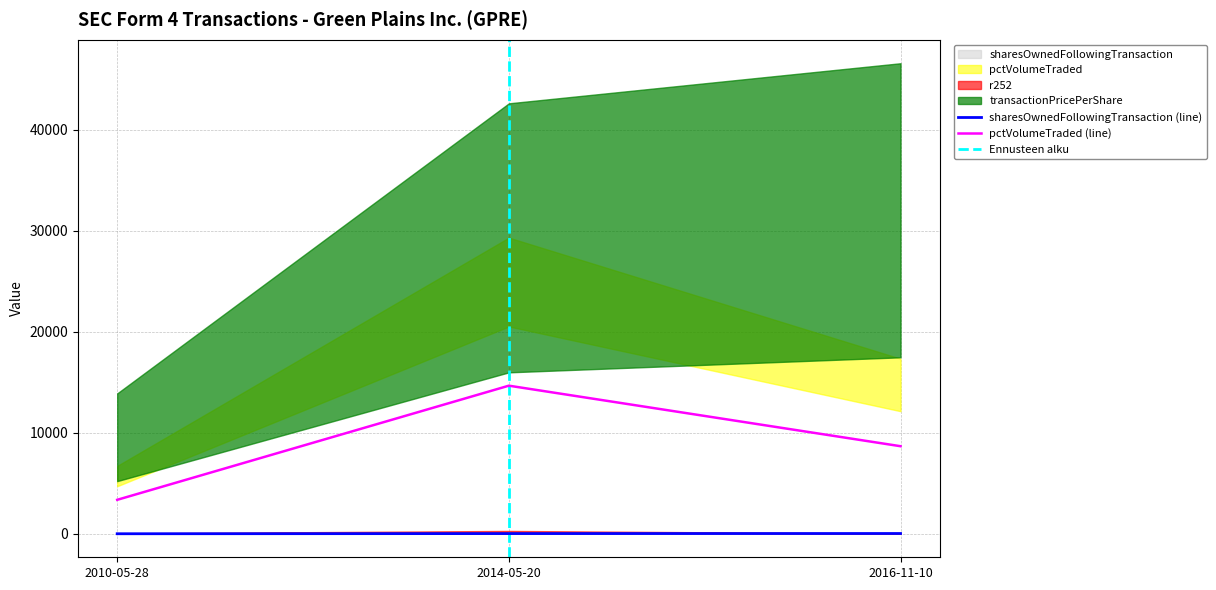

The pctVolumeTraded series shows 5148.3 at 2010-05-28. True or false?

False